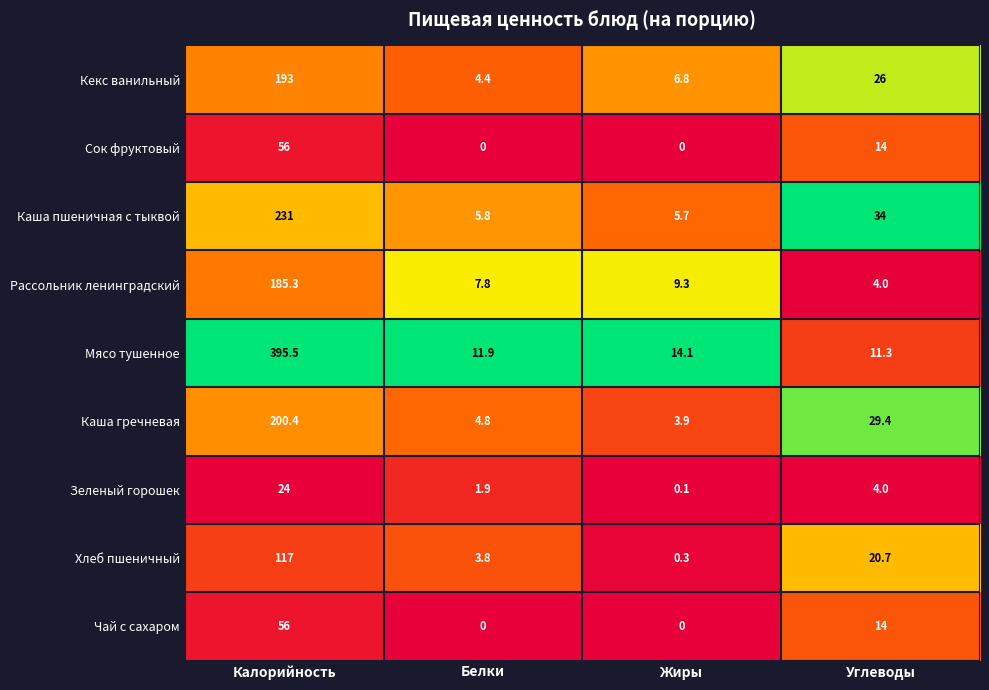

How many series are shown in this chart?

9